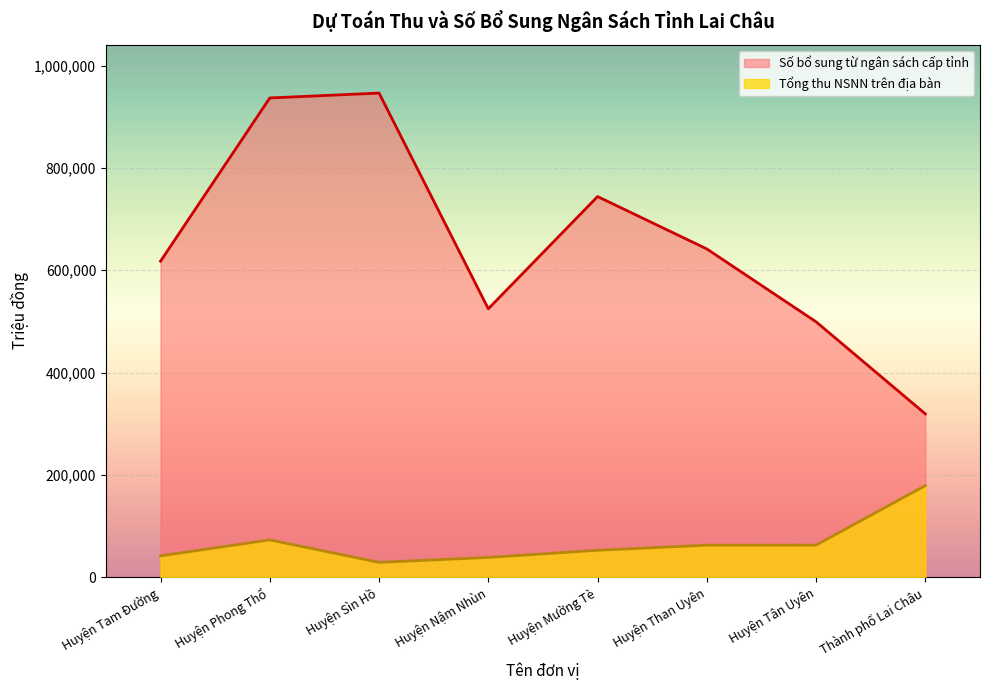

True or false: Tổng thu NSNN trên địa bàn and Số bổ sung từ ngân sách cấp tỉnh intersect in this chart.

False